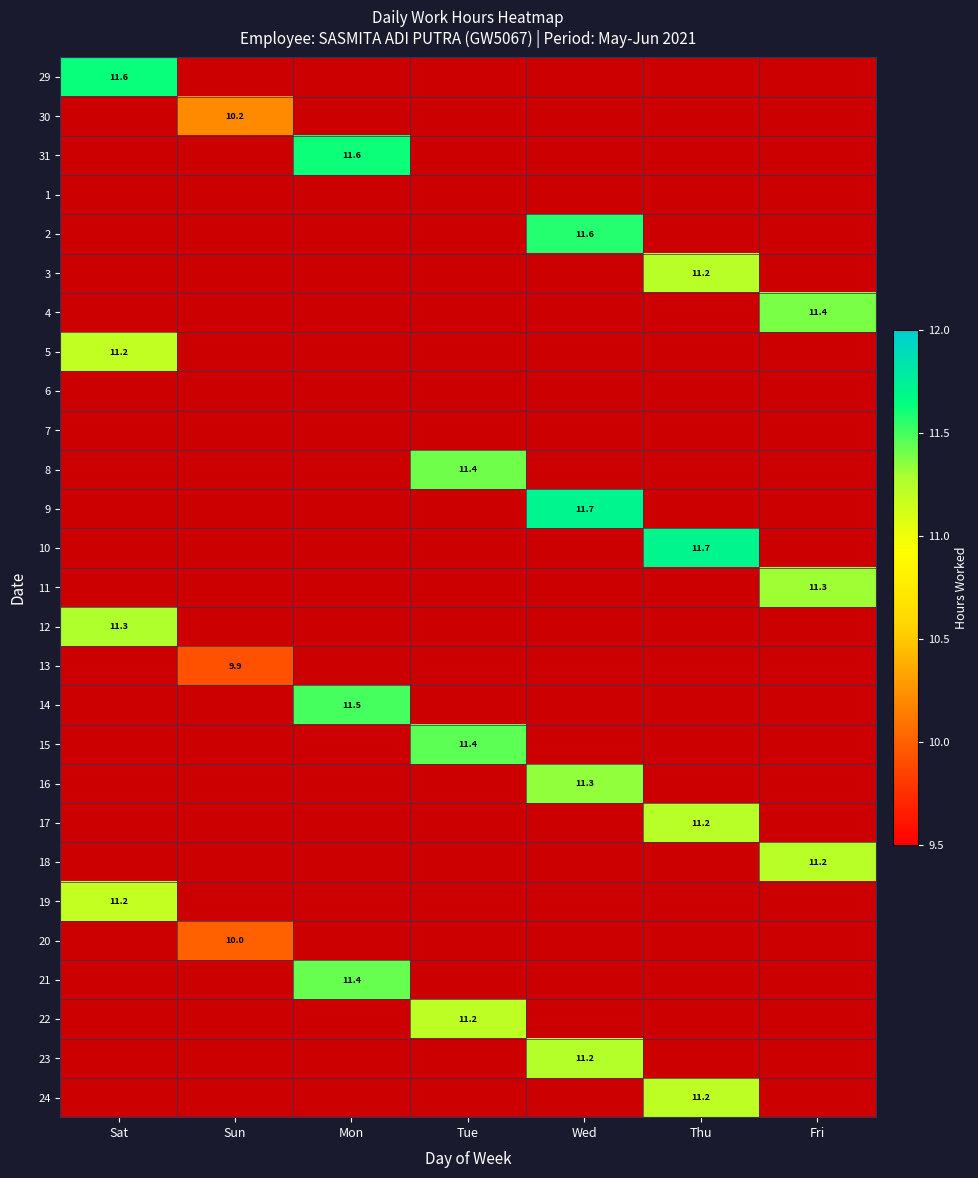

The 5 series shows 0.0 at Sun. True or false?

True